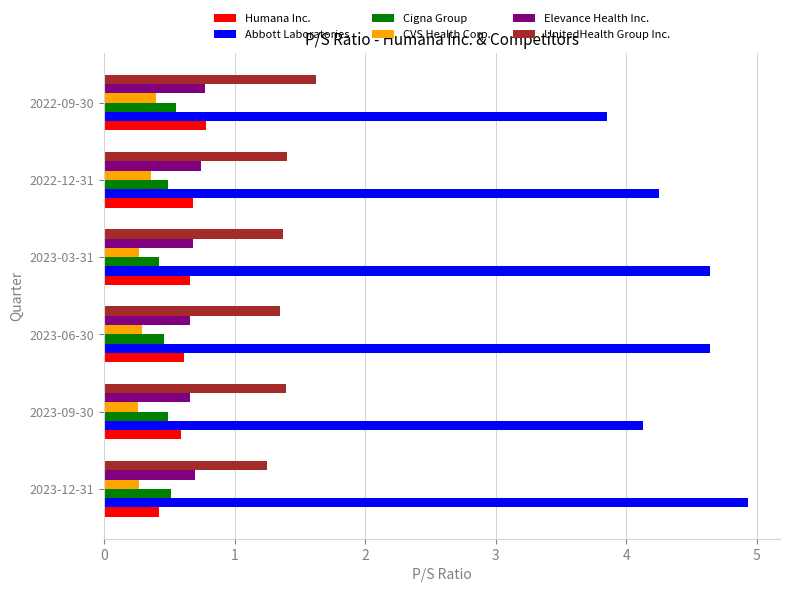

The value of Abbott Laboratories at 2023-03-31 is 4.6. True or false?

True